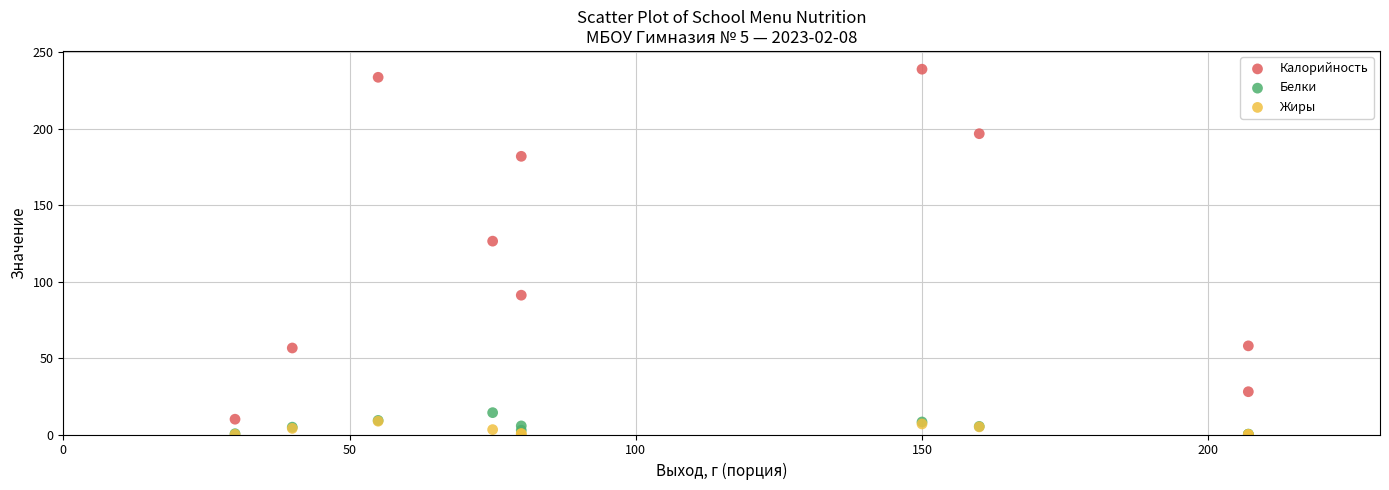

Across all series, what Y value is closest to 119?

126.5